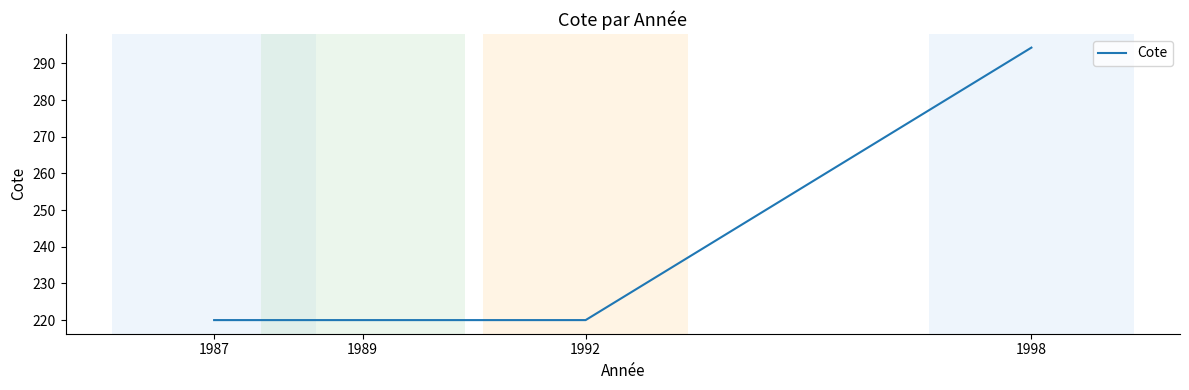

What is the difference between the maximum and minimum values?

74.3